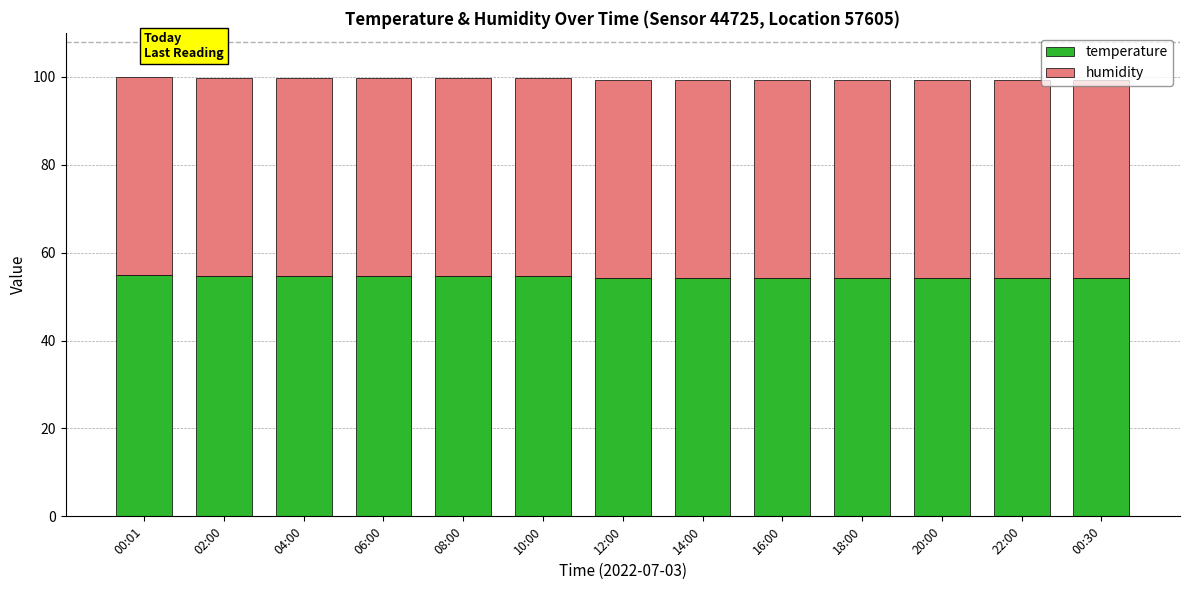

The value of temperature at 20:00 is 54.3. True or false?

True